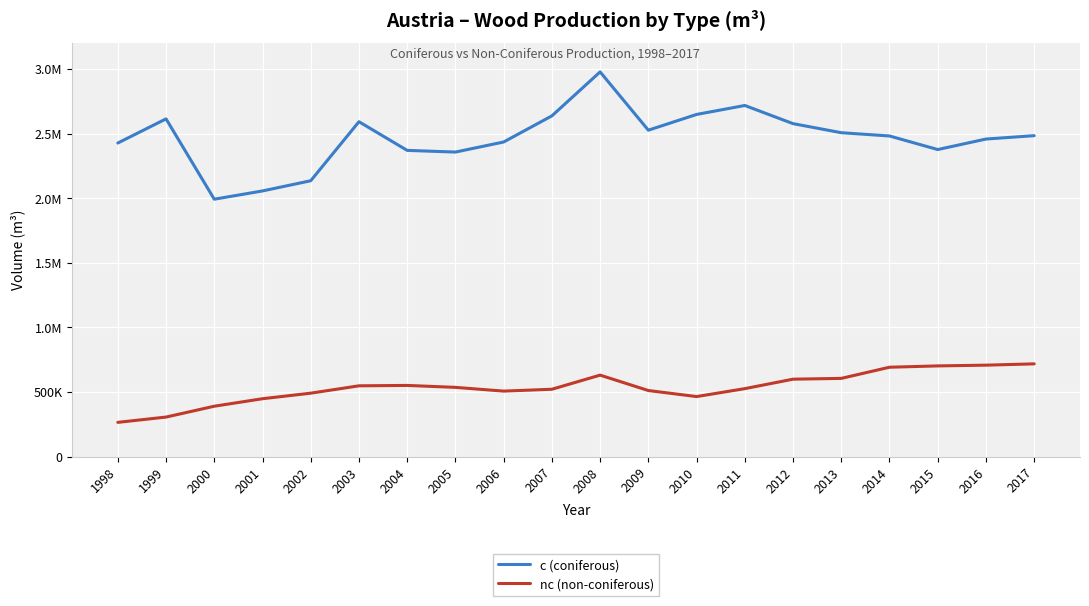

What are all the series names shown in the legend?

c (coniferous), nc (non-coniferous)